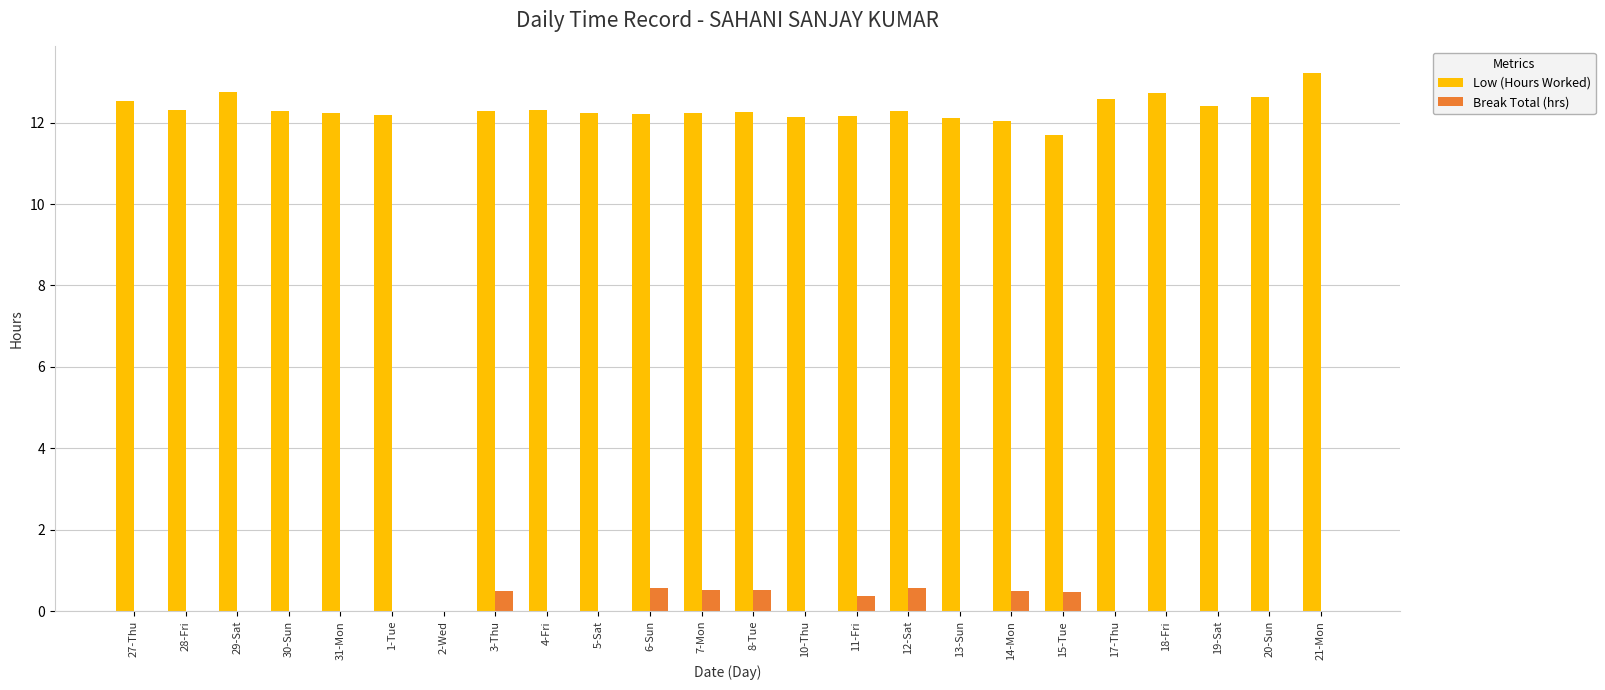

What is the sum of all Break Total (hrs) values?

4.0